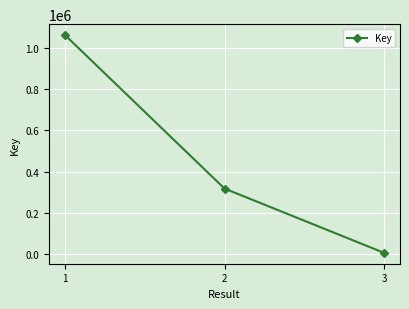

Count the number of data series in this chart.

1